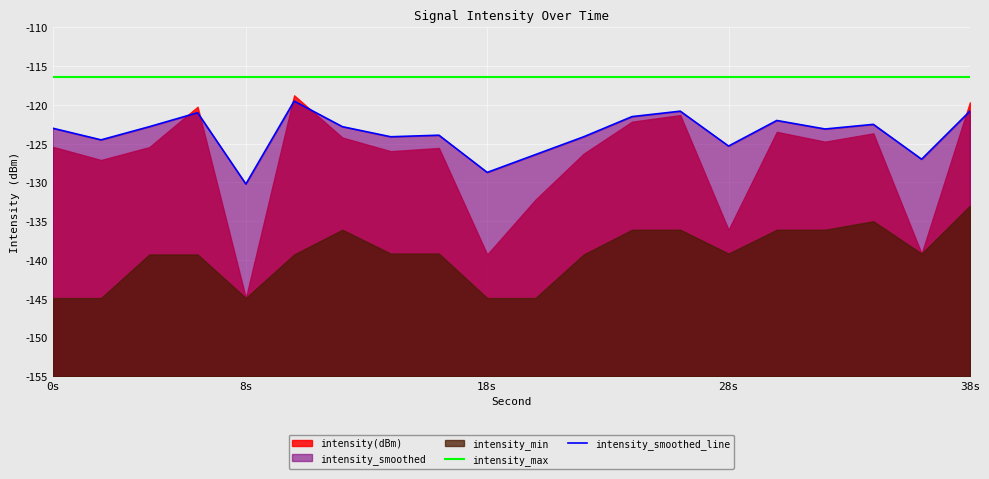

At 8s, list the series in order from smallest to largest.

intensity_smoothed_line, intensity_max